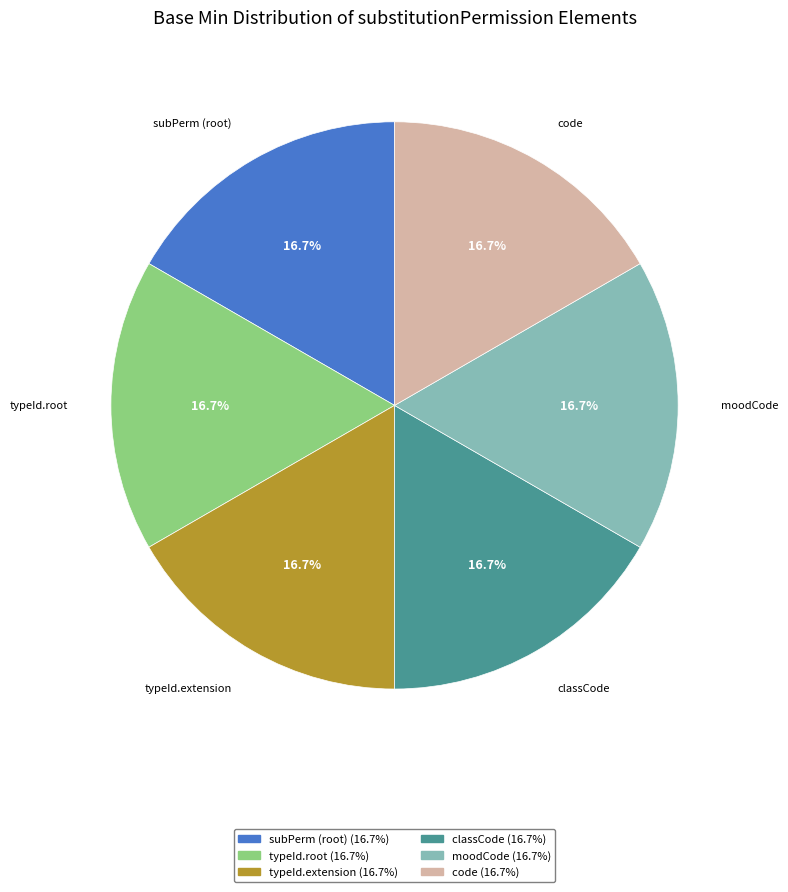

Is there any slice that represents more than half of the pie?

No